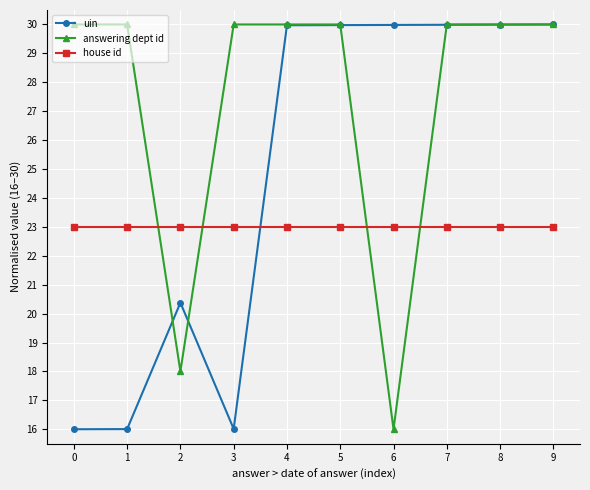

At how many categories does at least one series exceed 22?

10